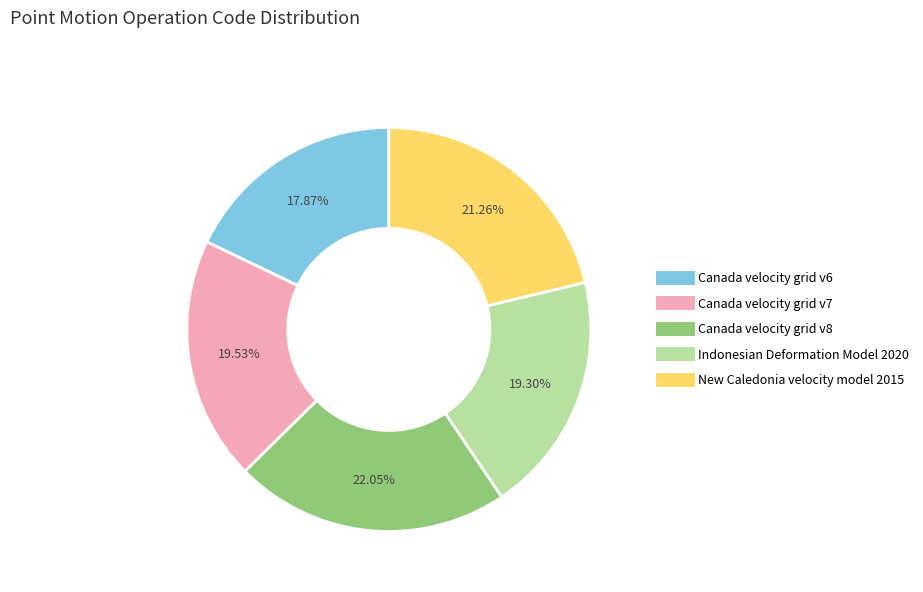

How many segments does this pie chart have?

5